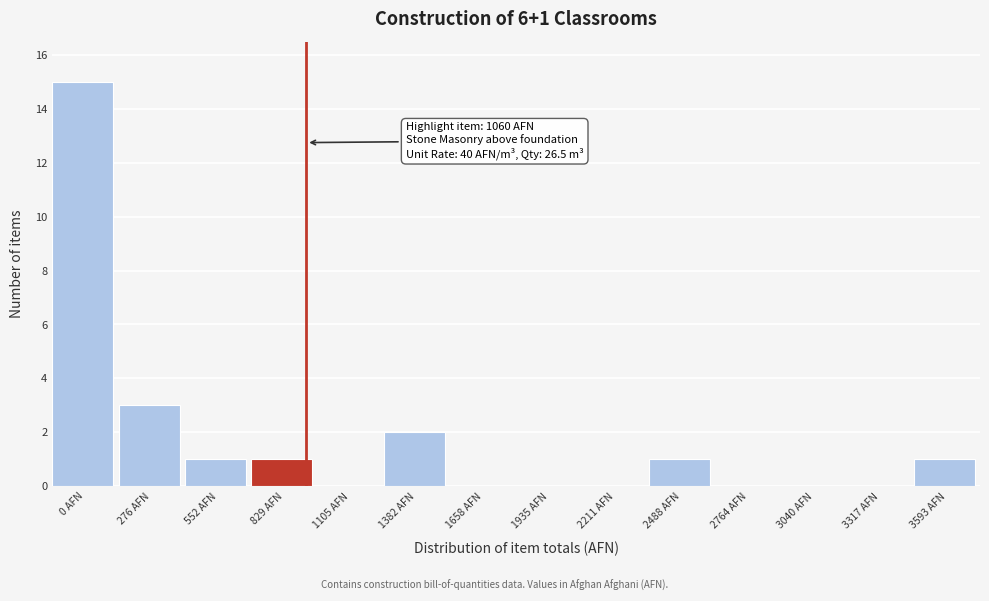

Reading right to left, transcribe all the data shown in this chart.

3593 AFN=1	3317 AFN=0	3040 AFN=0	2764 AFN=0	2488 AFN=1	2211 AFN=0	1935 AFN=0	1658 AFN=0	1382 AFN=2	1105 AFN=0	829 AFN=1	552 AFN=1	276 AFN=3	0 AFN=15